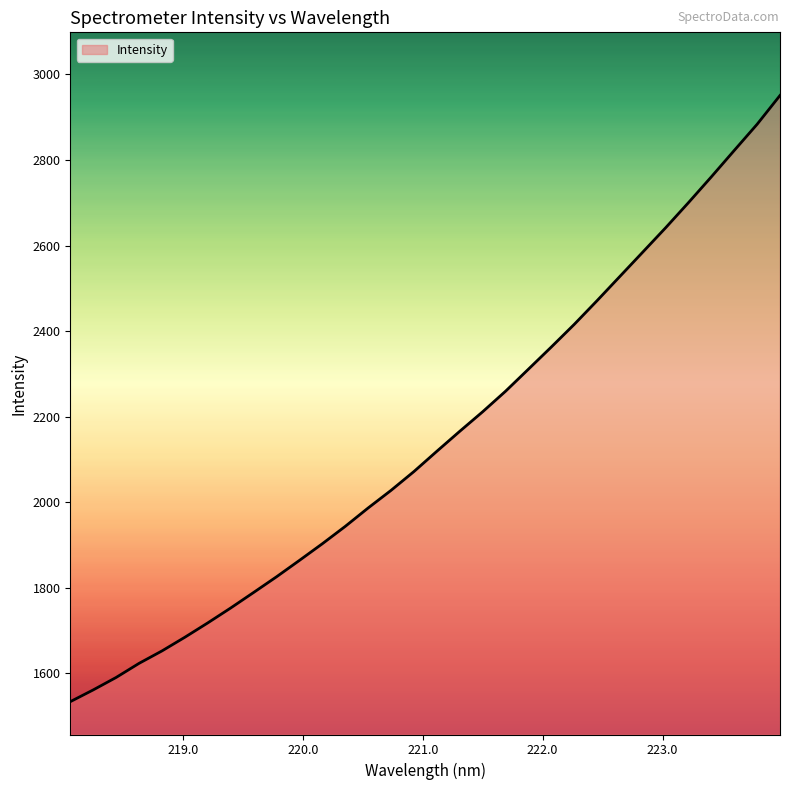

What is the greatest value displayed?

2950.7